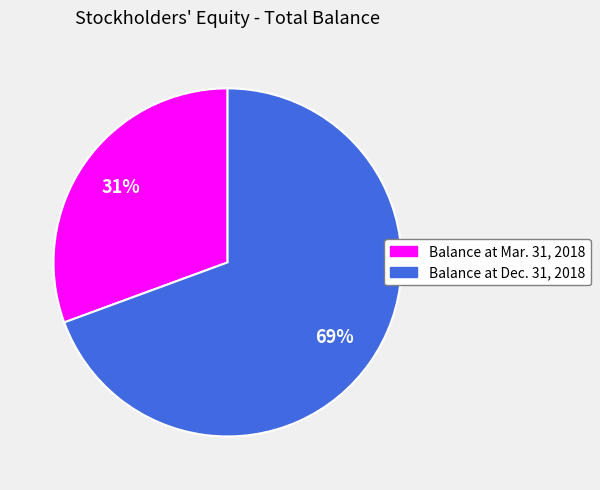

Rank the categories by value from lowest to highest.

Balance at Mar. 31, 2018, Balance at Dec. 31, 2018